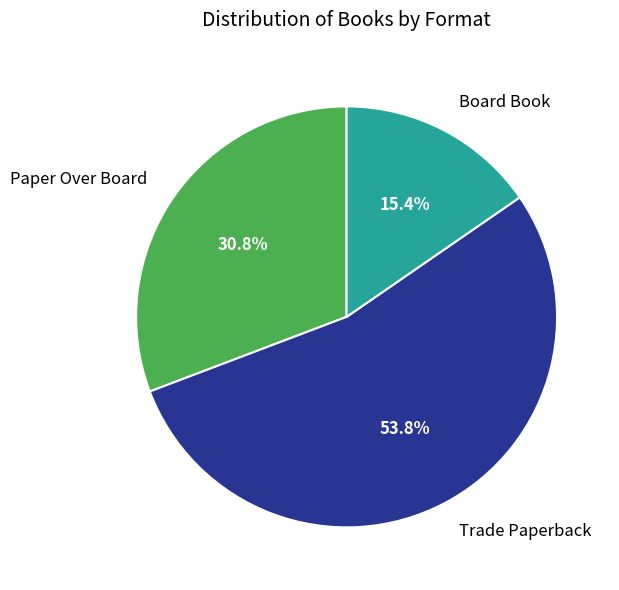

Which category has the smallest portion of the pie?

Board Book